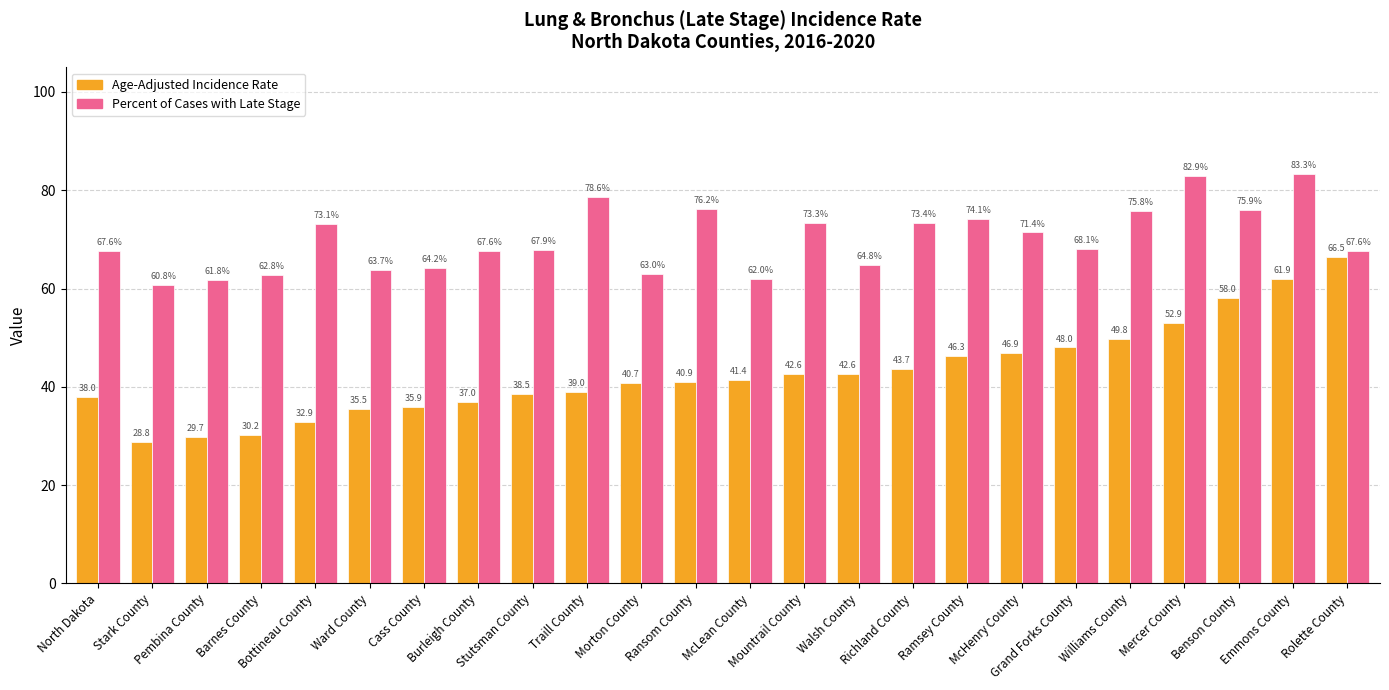

What is the difference between the highest and lowest values at Ransom County?

35.3